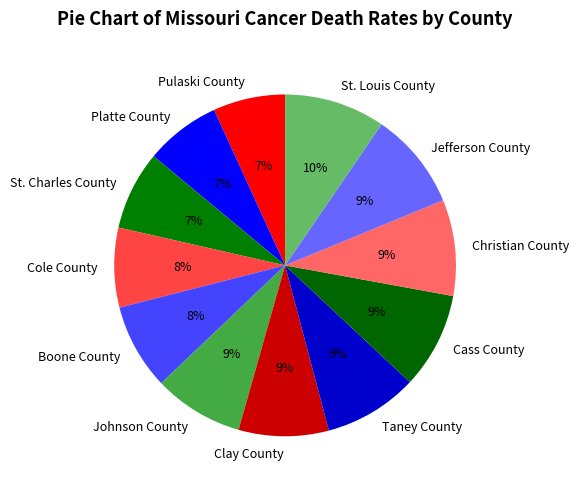

To the nearest percent, what is the average slice percentage?

8%